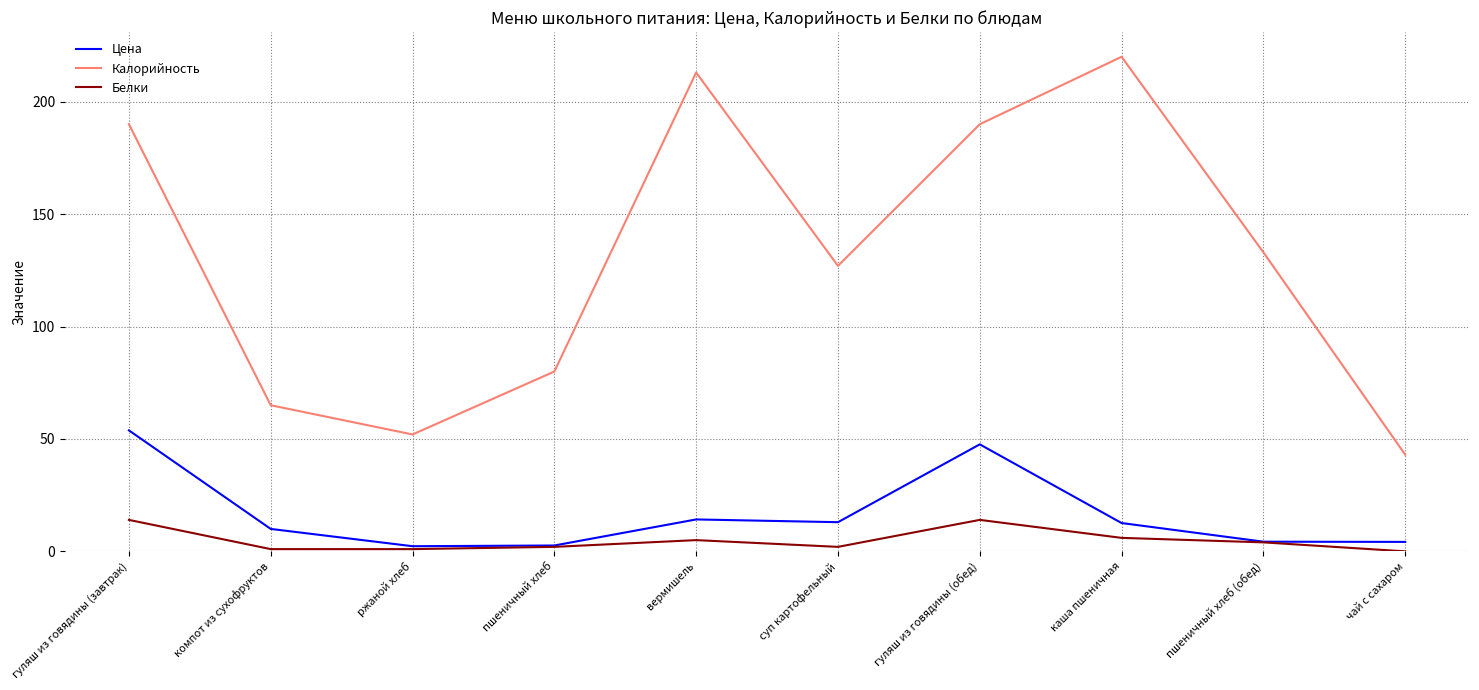

What position from the right is гуляш из говядины (завтрак)?

10